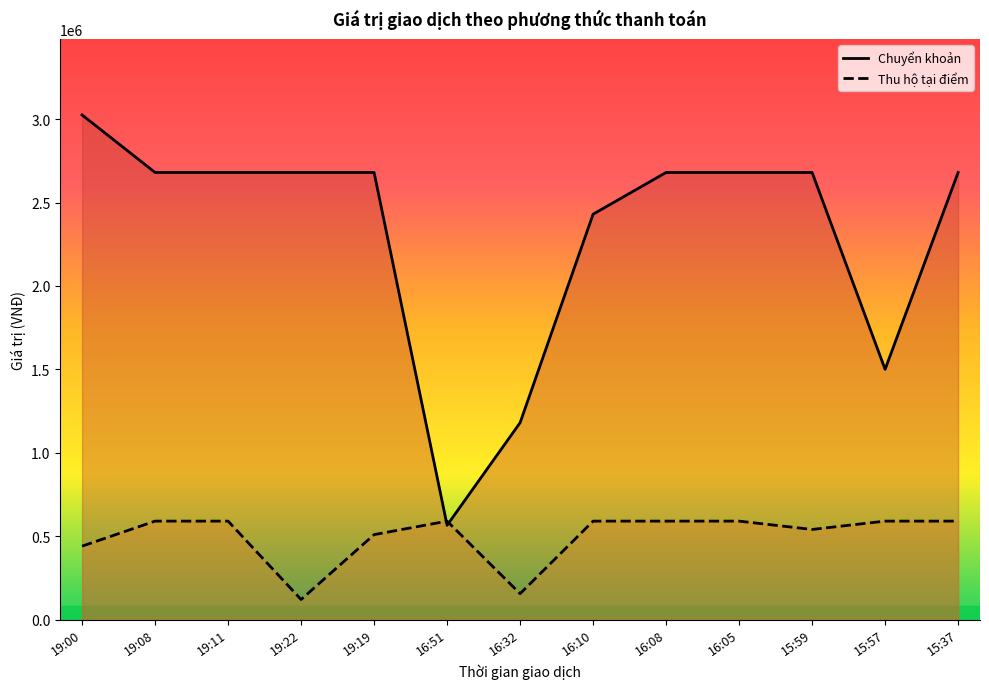

Which category has the highest value in the Thu hộ tại điểm series?

19:08